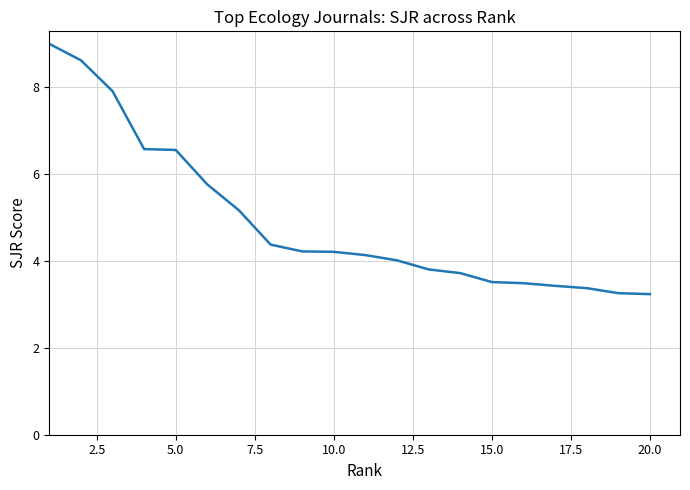

What is the difference between the maximum and minimum values?

5.8